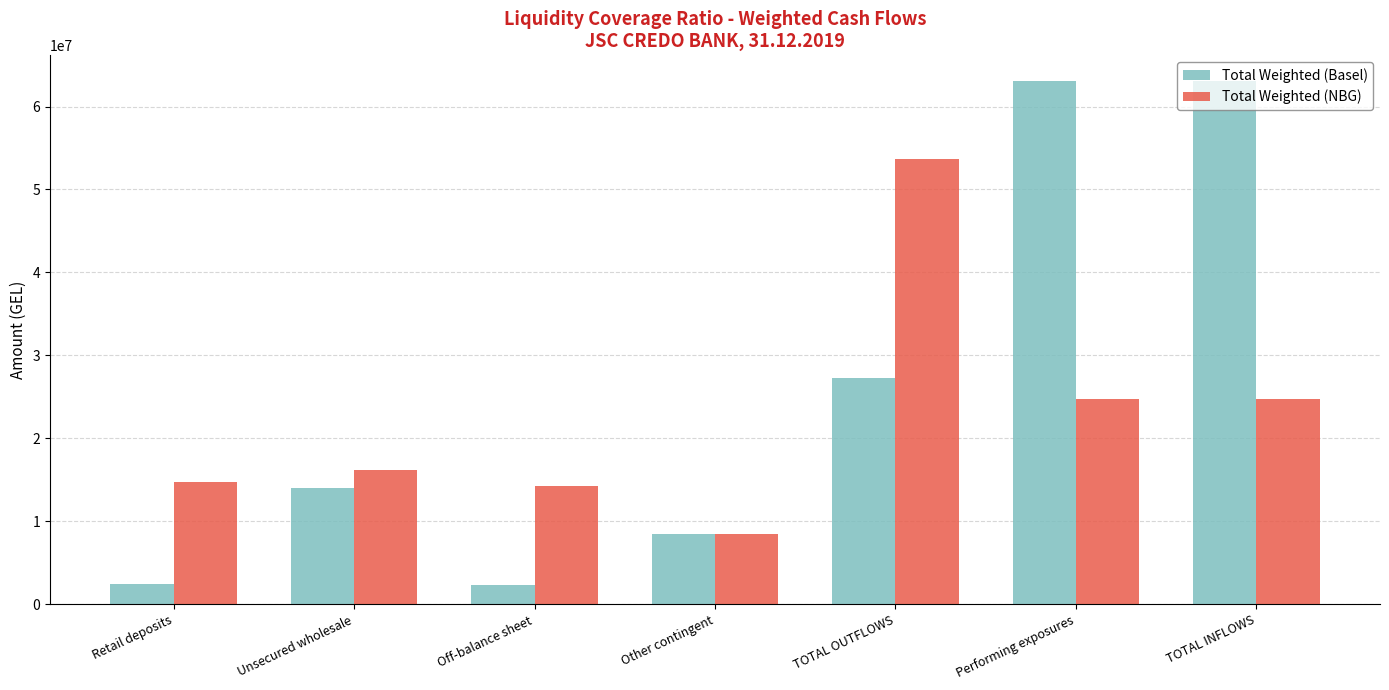

What is the label of the 1st bar from the right?

TOTAL INFLOWS